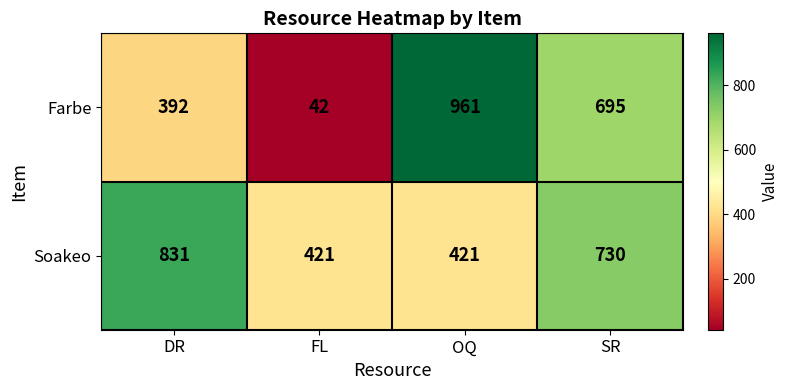

Rank the series at SR from lowest to highest value.

Farbe, Soakeo